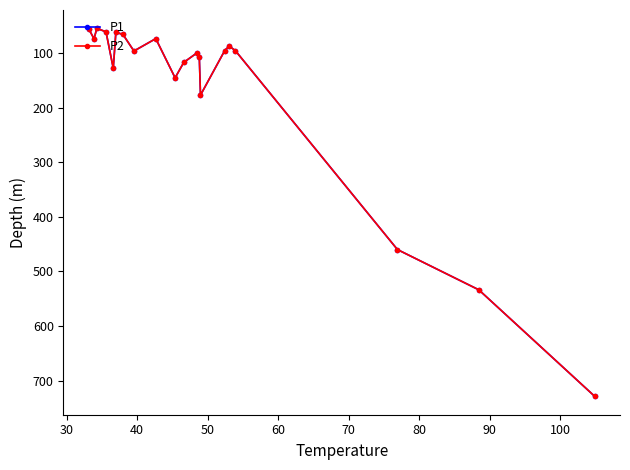

True or false: P1 and P2 intersect in this chart.

False